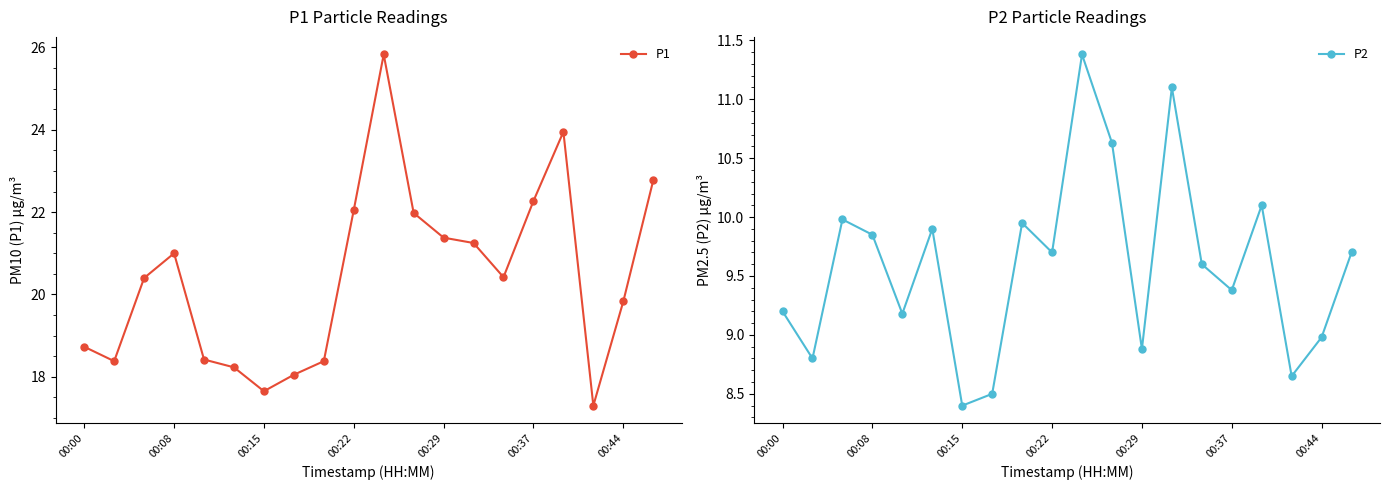

At which label does P2 reach its minimum?

00:15